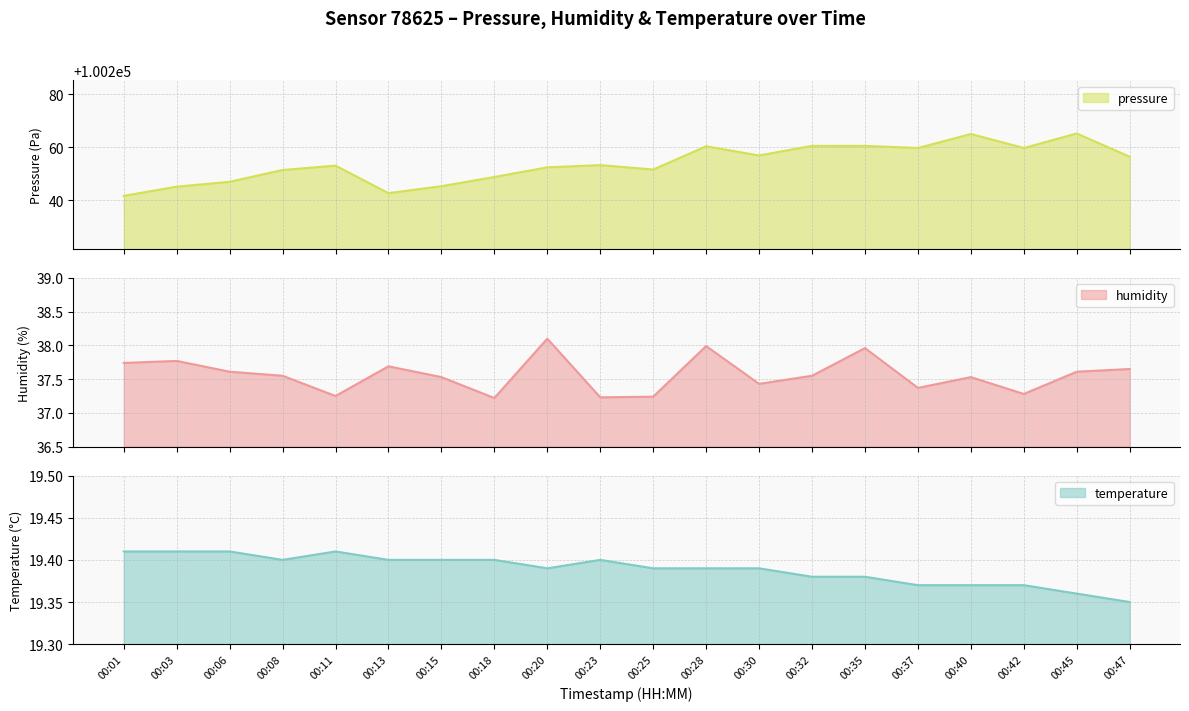

What is the sum of all temperature values?

387.8